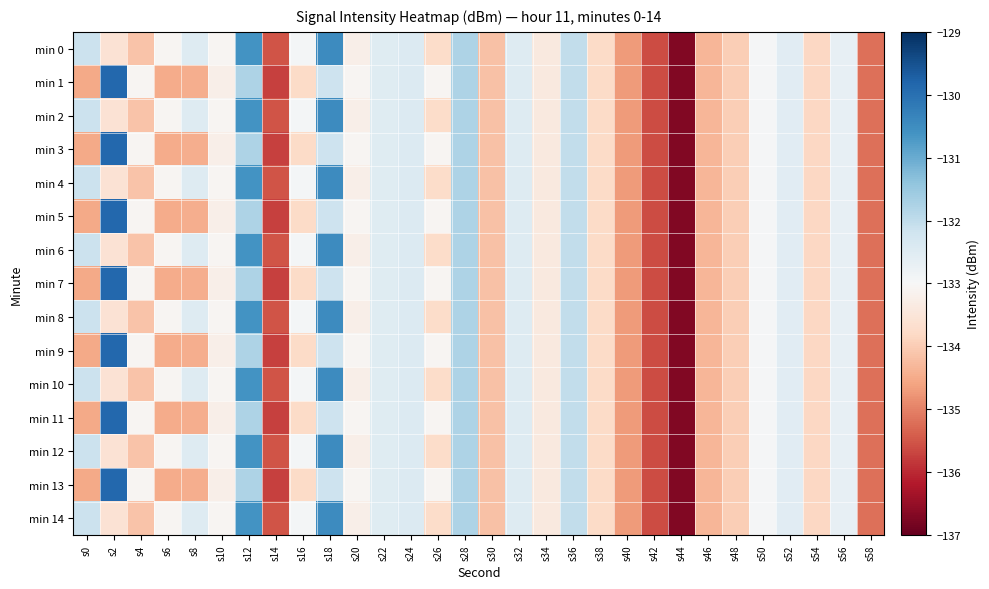

Rank the series at s50 from lowest to highest value.

min 0, min 1, min 2, min 3, min 4, min 5, min 6, min 7, min 8, min 9, min 10, min 11, min 12, min 13, min 14